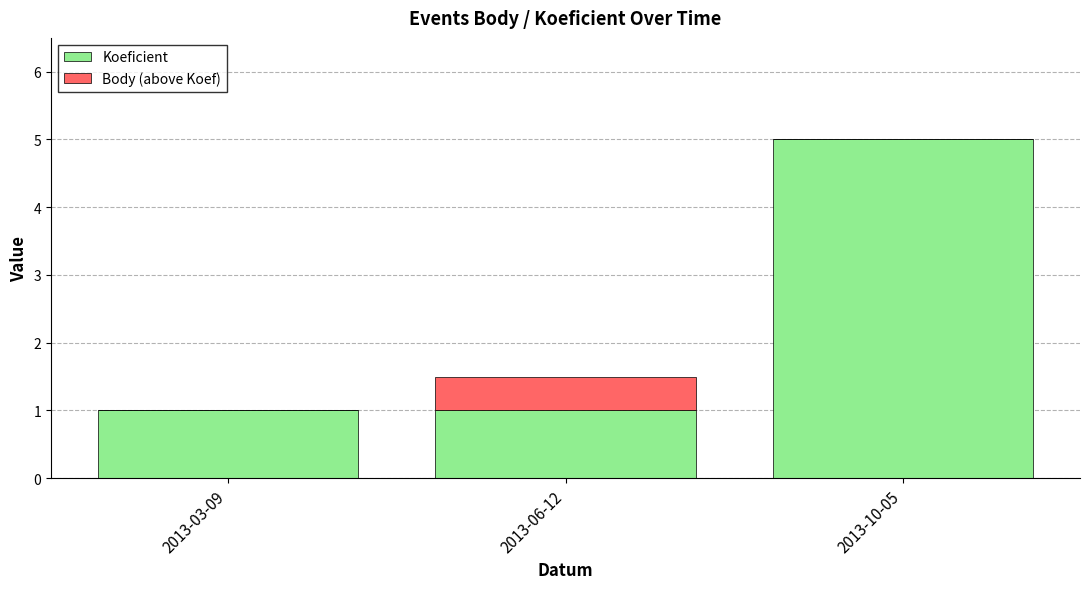

Are the bars grouped side by side (vs. stacked)?

No